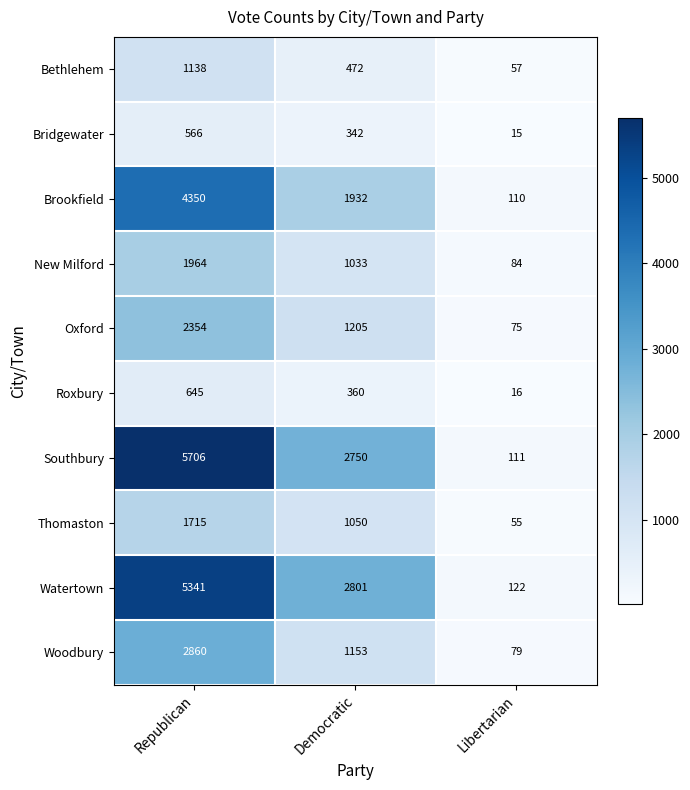

At which category is the sum across all series the highest?

Republican